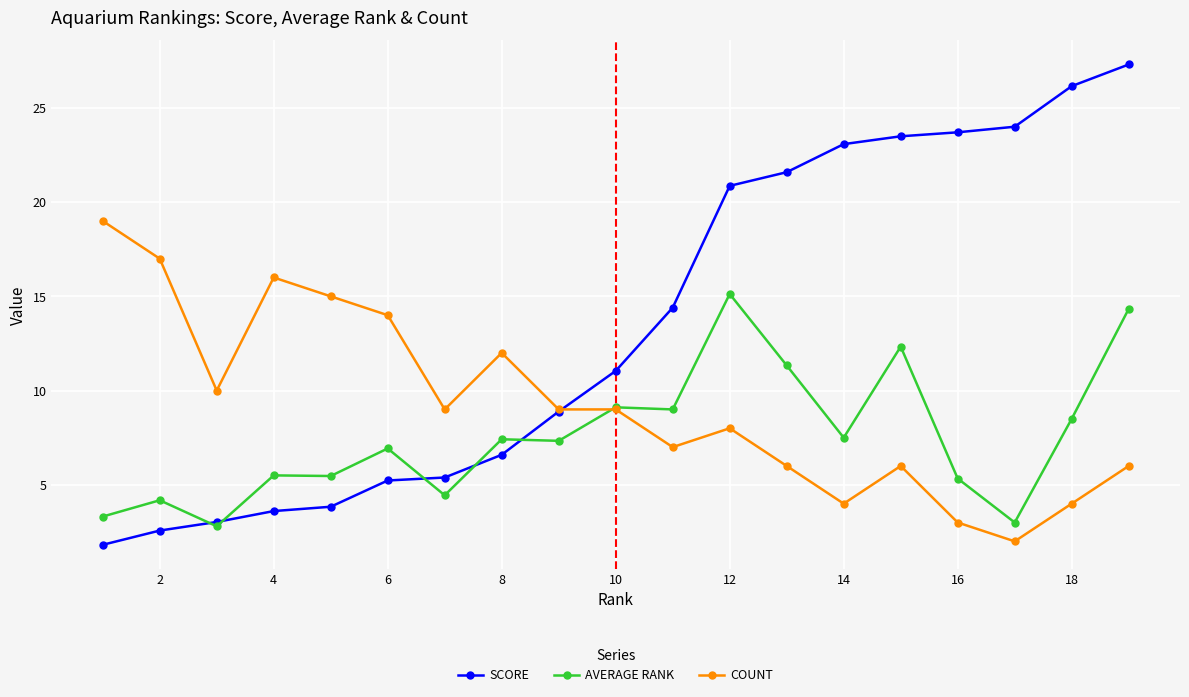

What is the maximum value for COUNT?

19.0